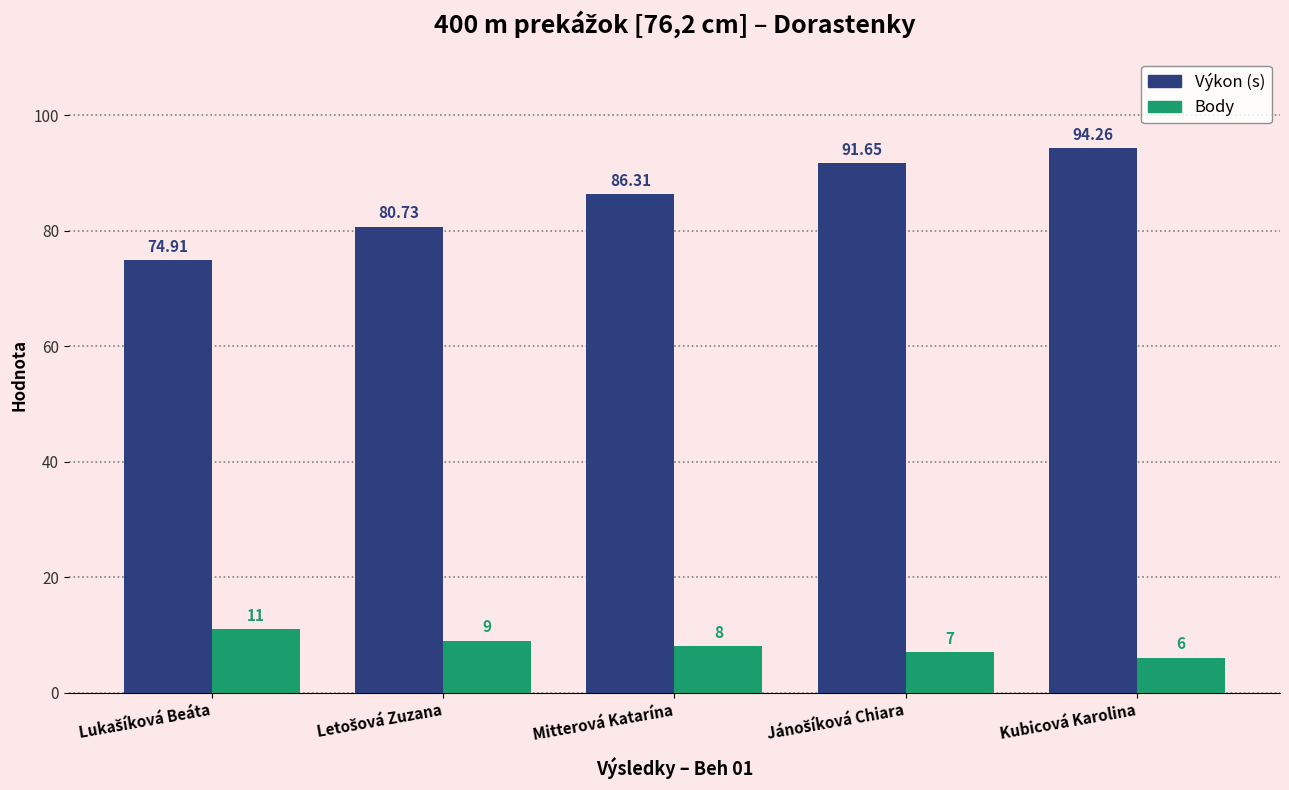

At which category is the sum across all series the highest?

Kubicová Karolina